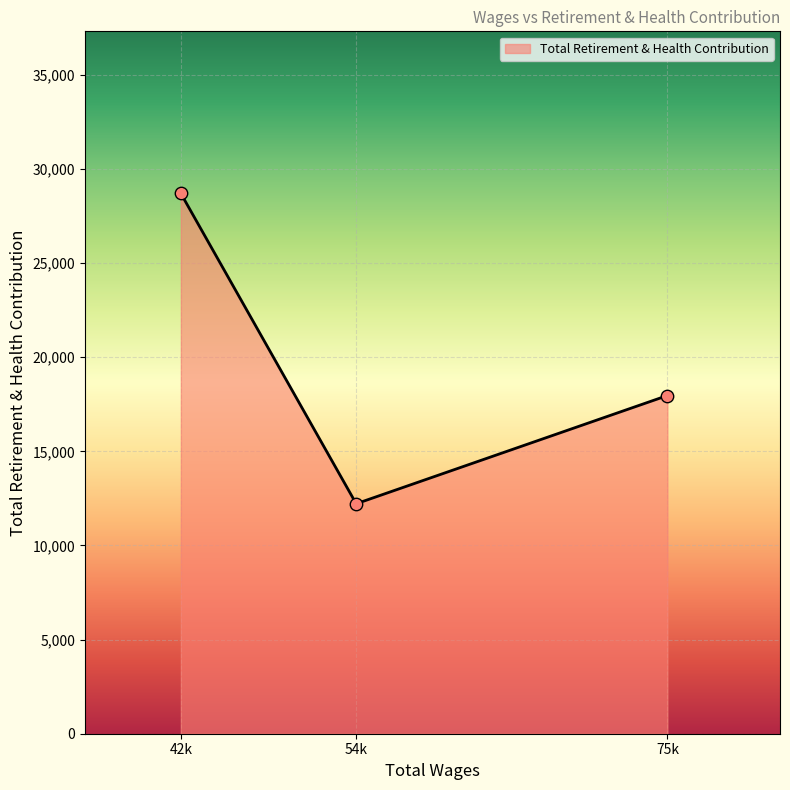

Which has a higher value, 75k or 54k?

75k